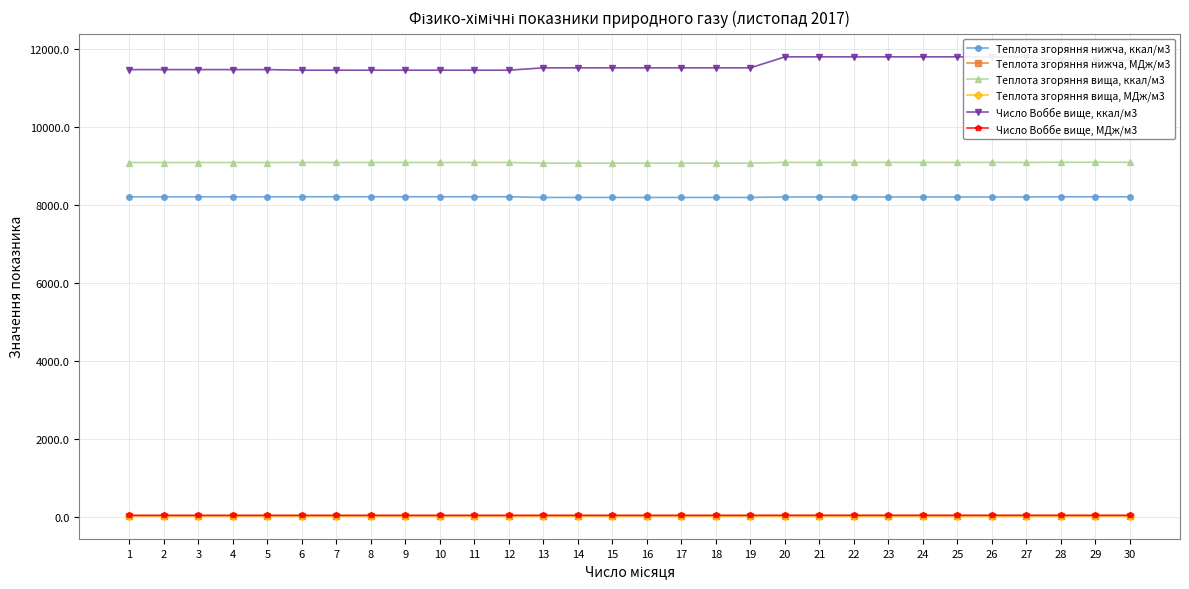

What is the approximate value of Число Воббе вище, МДж/м3 at 3?

48.1